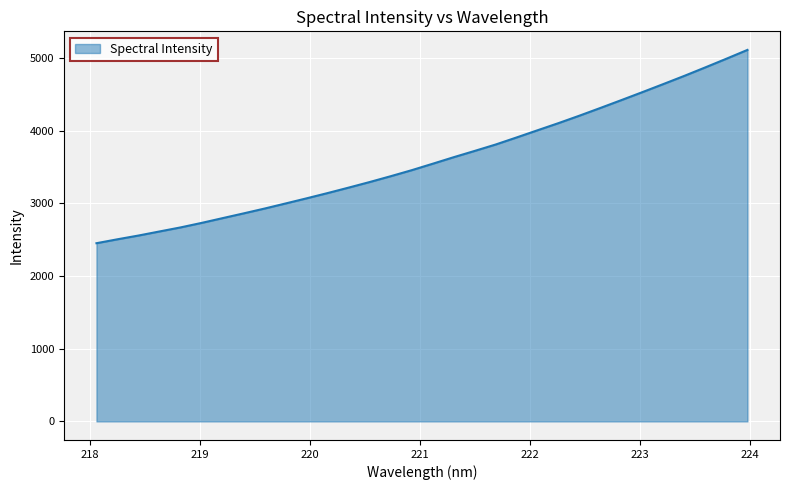

Reading right to left, extract all data points from this chart.

5112.4	4991.6	4872.8	4756.2	4643.5	4532.2	4422.7	4314.7	4208.3	4105.5	4007.0	3907.8	3810.4	3722.3	3635.7	3545.8	3457.0	3374.1	3294.0	3217.4	3142.4	3070.0	2999.3	2929.3	2862.6	2797.2	2731.6	2669.6	2613.9	2557.9	2506.2	2452.2